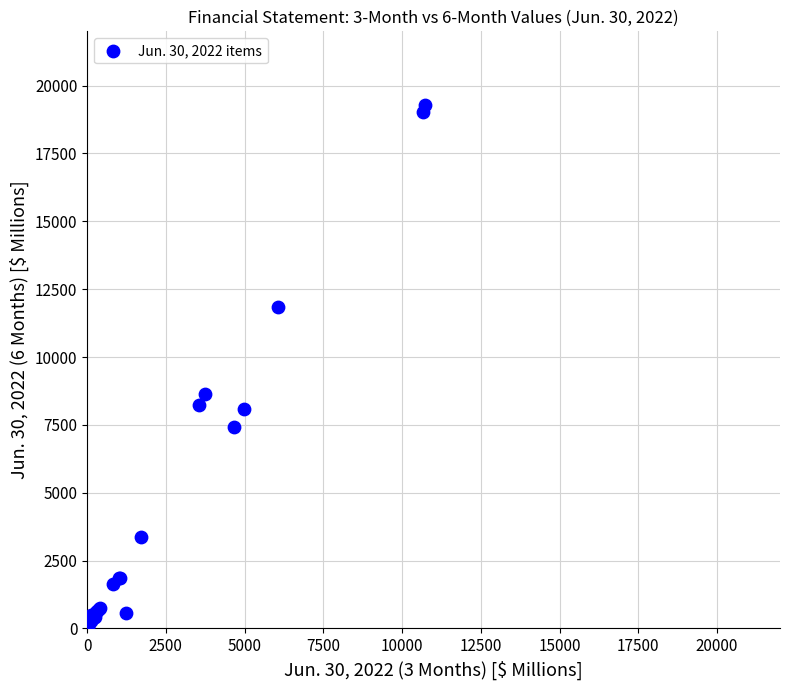

What Y value in the scatter plot is closest to 9634?

8631